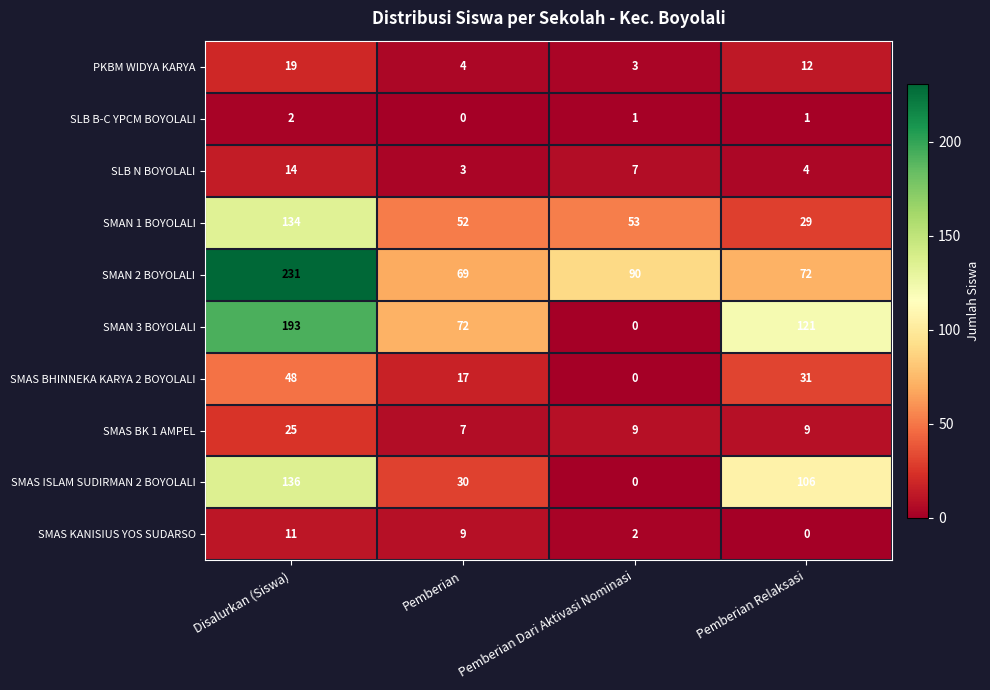

Which series changed the most between Pemberian and Pemberian Dari Aktivasi Nominasi?

SMAN 3 BOYOLALI